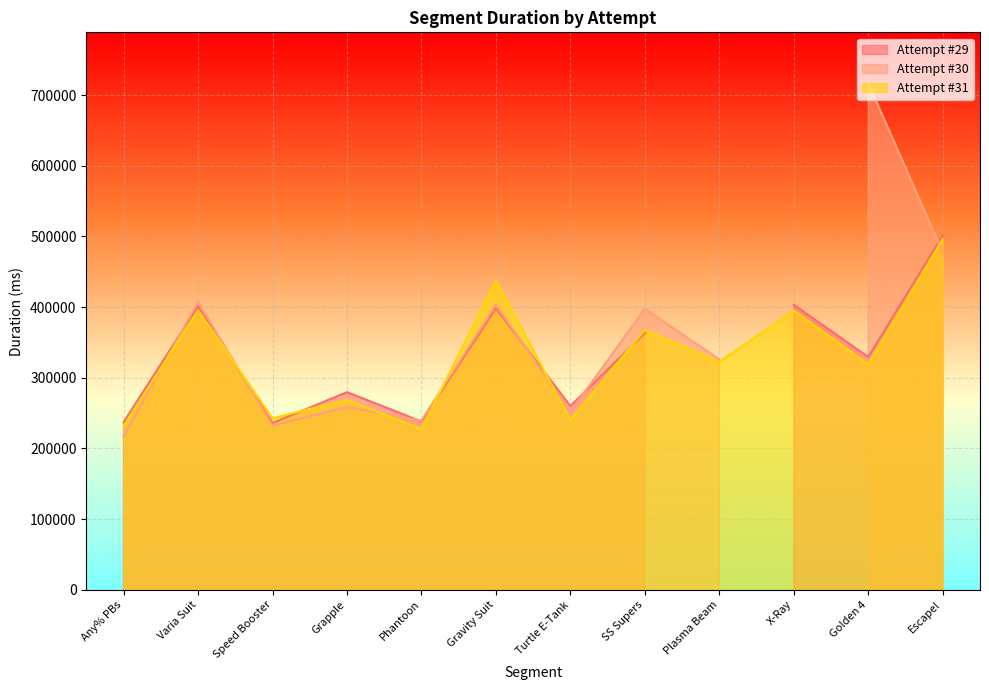

The Attempt #31 series shows 105876 at Turtle E-Tank. True or false?

False